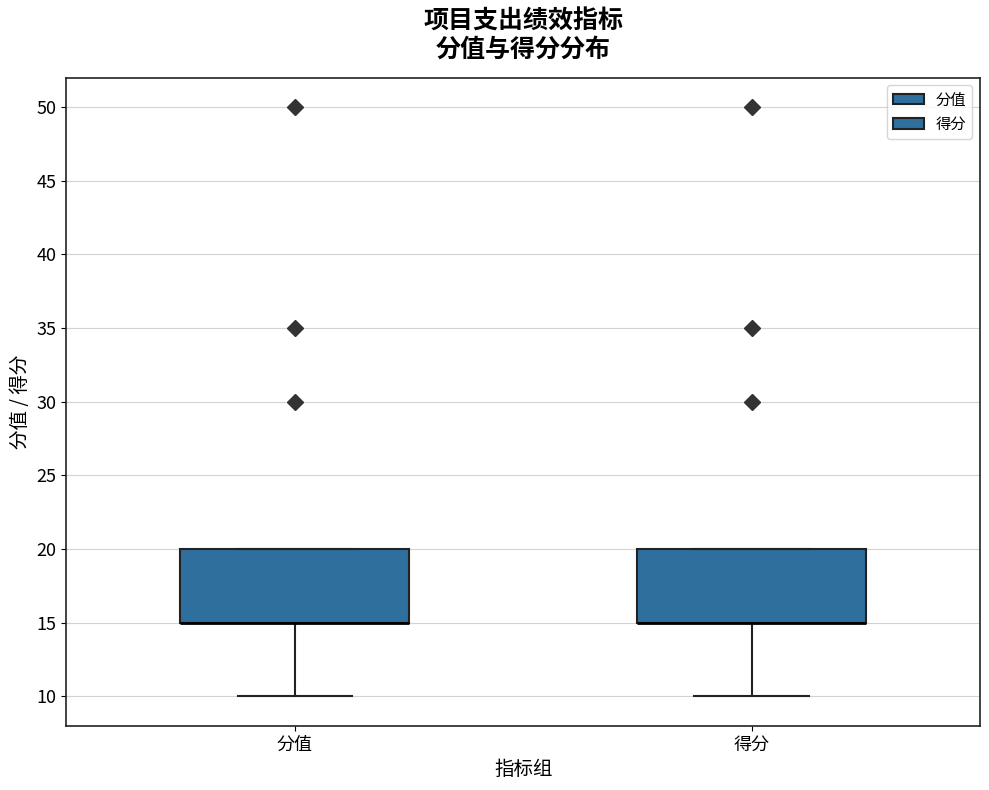

Reading left to right, transcribe this box plot: for each box, give where its median line is, the range the box spans, and where its two whiskers end, as read against the y-axis. The values are not printed on the chart, so give them approximately, as read against the axis.

分值: median 15 (drawn on the box's lower edge), box 15 to 20, whiskers 10 to 20
得分: median 15 (drawn on the box's lower edge), box 15 to 20, whiskers 10 to 20